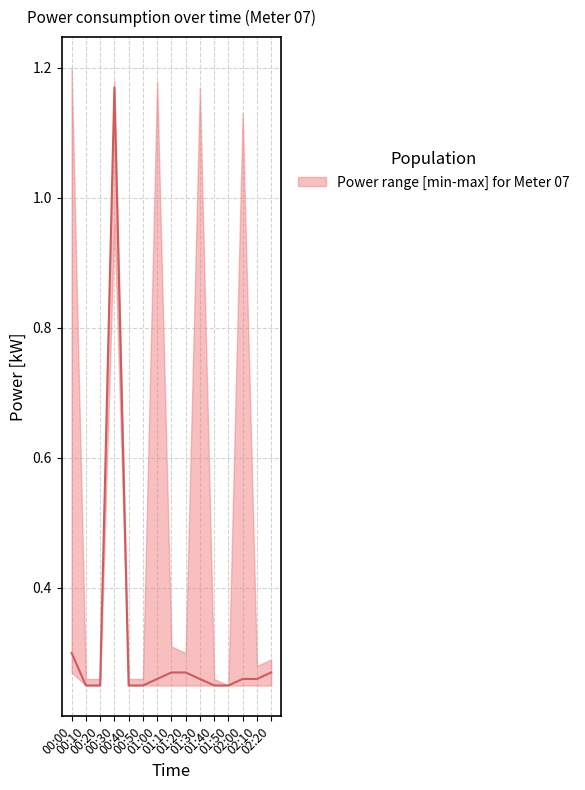

Where is upper nearest to the value 0?

01:50